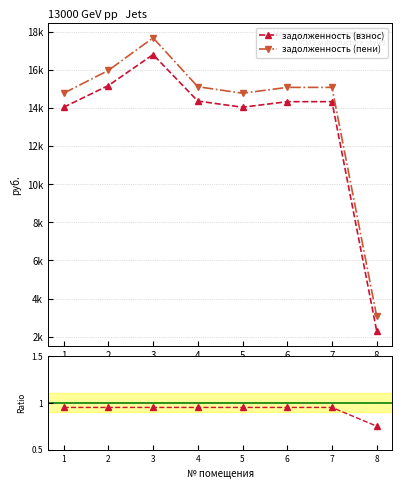

What is the total value across all series at 1?

28801.9